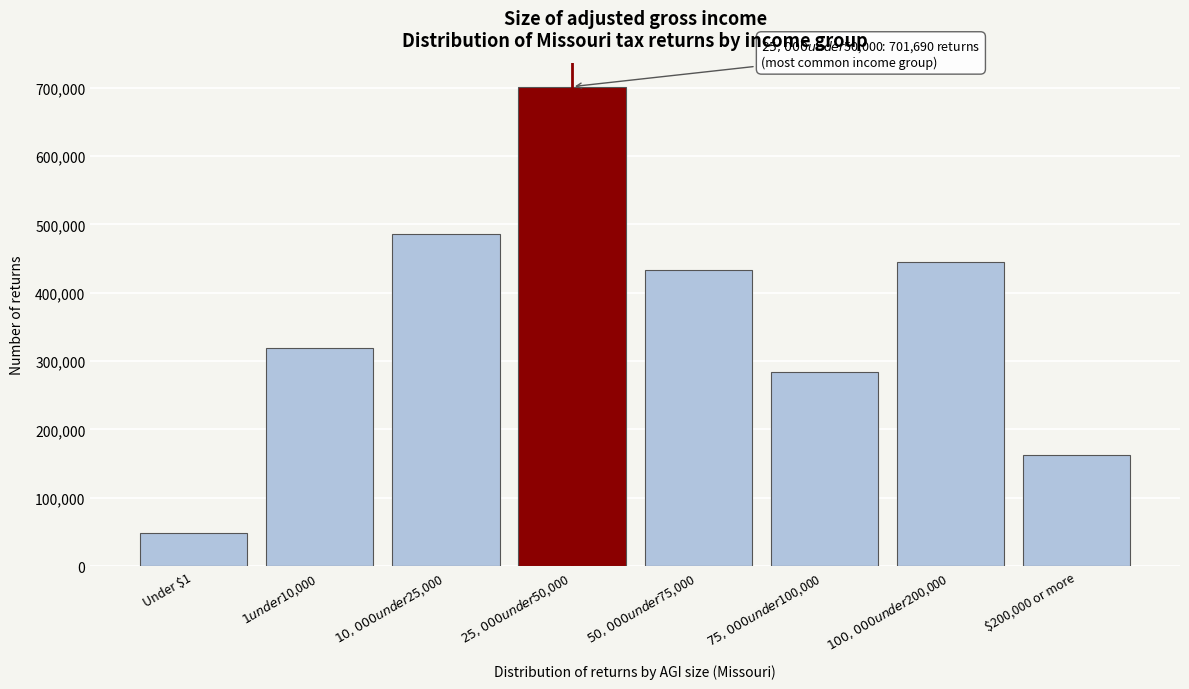

Reading left to right, transcribe all the data shown in this chart.

48240	318940	485790	701690	432710	284450	445580	162360